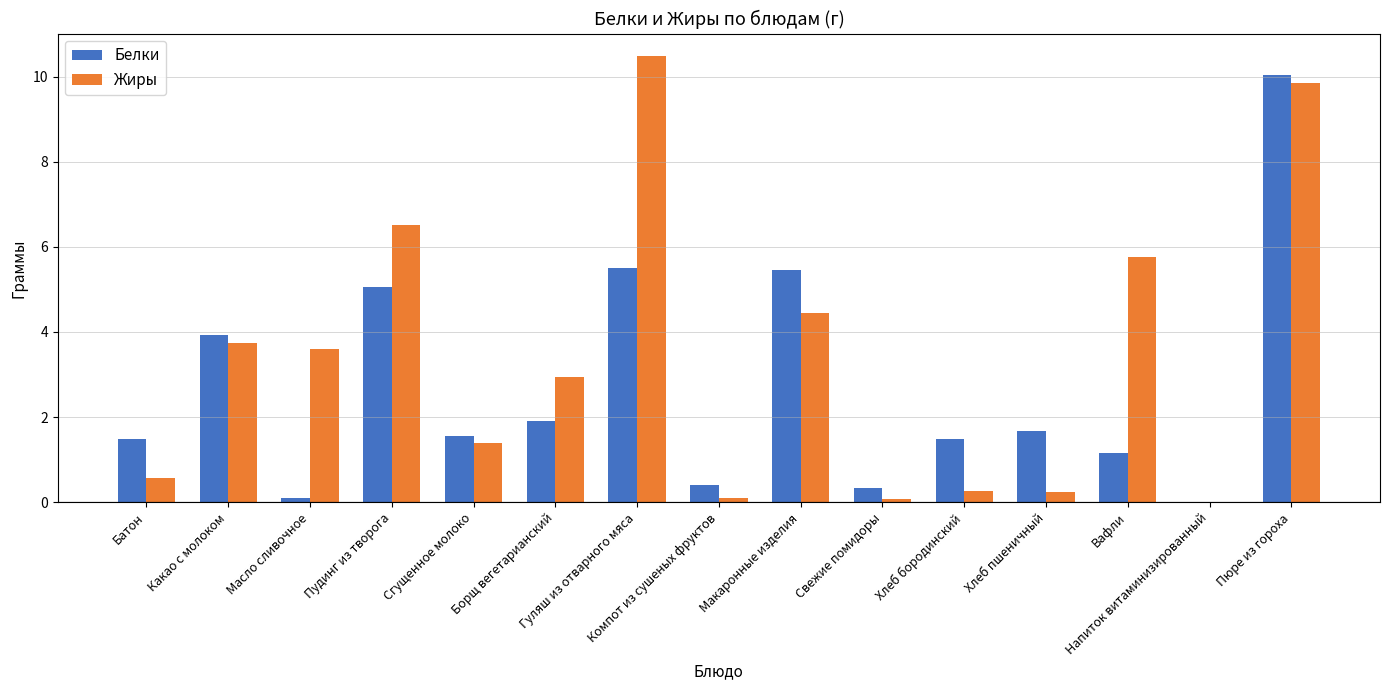

How many data points does each series have?

15